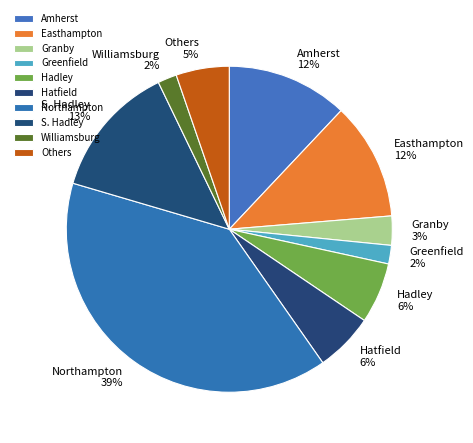

Does any single category account for the majority?

No